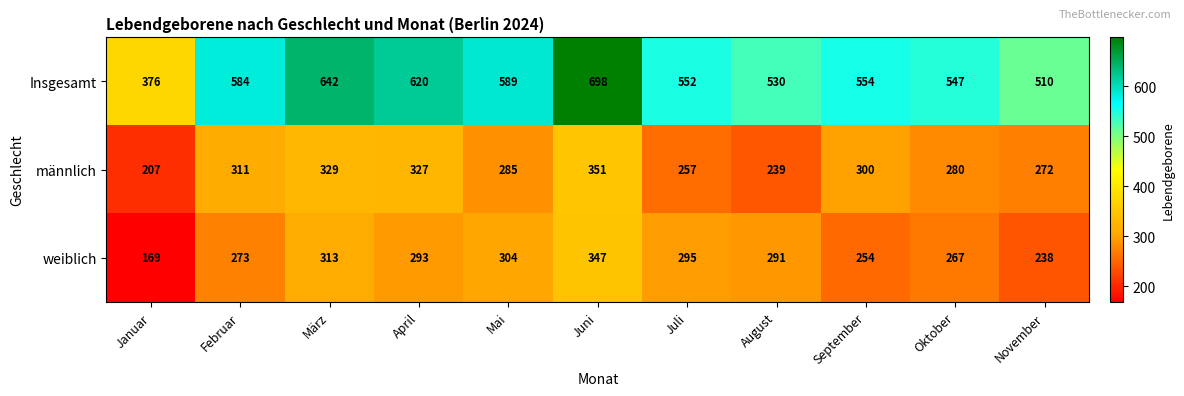

What is the difference between the maximum and minimum values in the weiblich series?

178